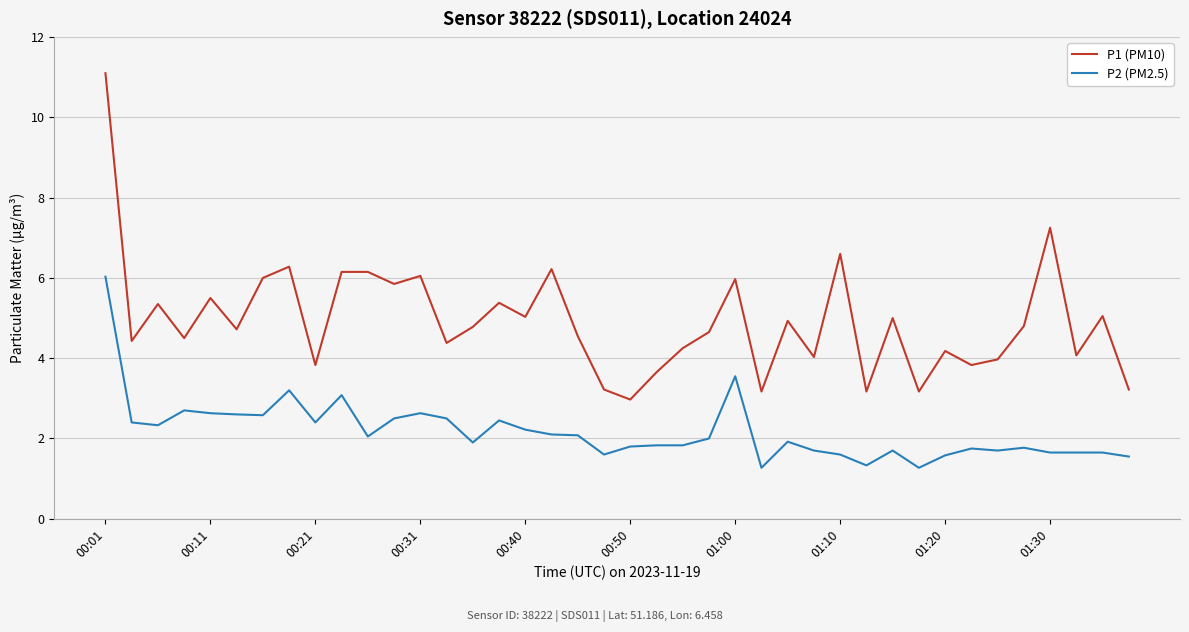

What is the lowest value of the P1 (PM10) series?

3.0